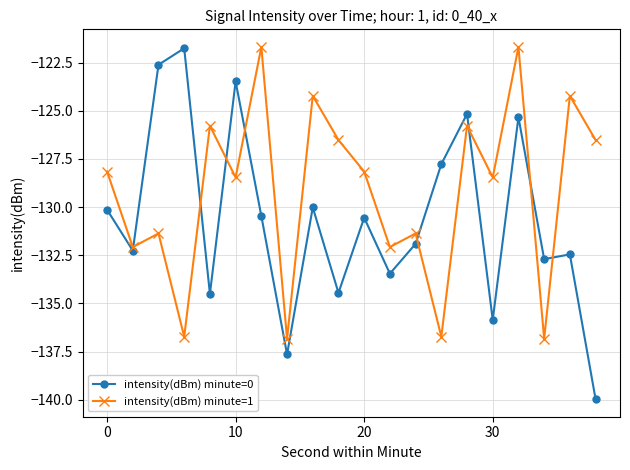

What are all the series names shown in the legend?

intensity(dBm) minute=0, intensity(dBm) minute=1